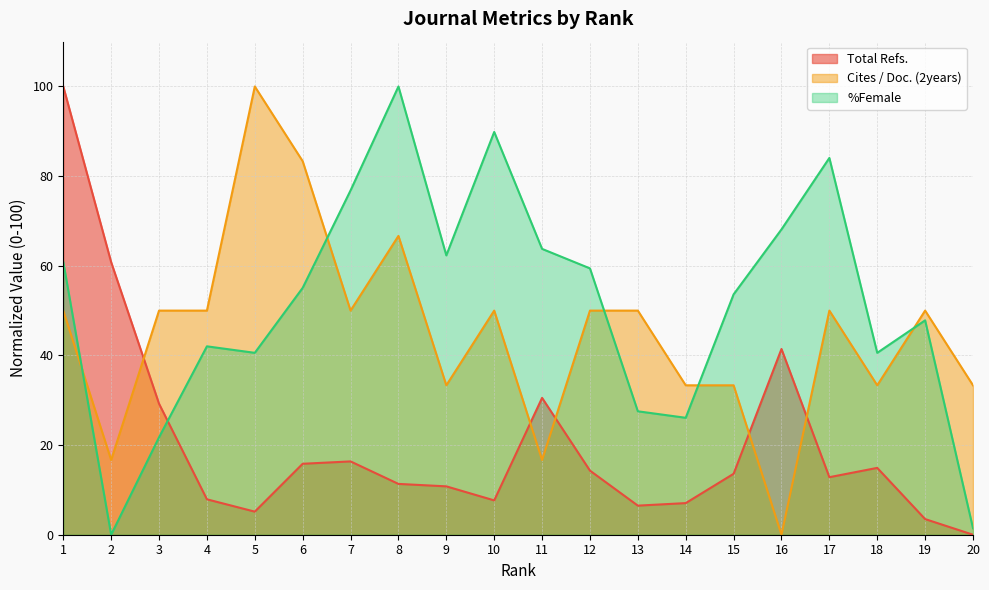

True or false: Total Refs. and %Female intersect in this chart.

True